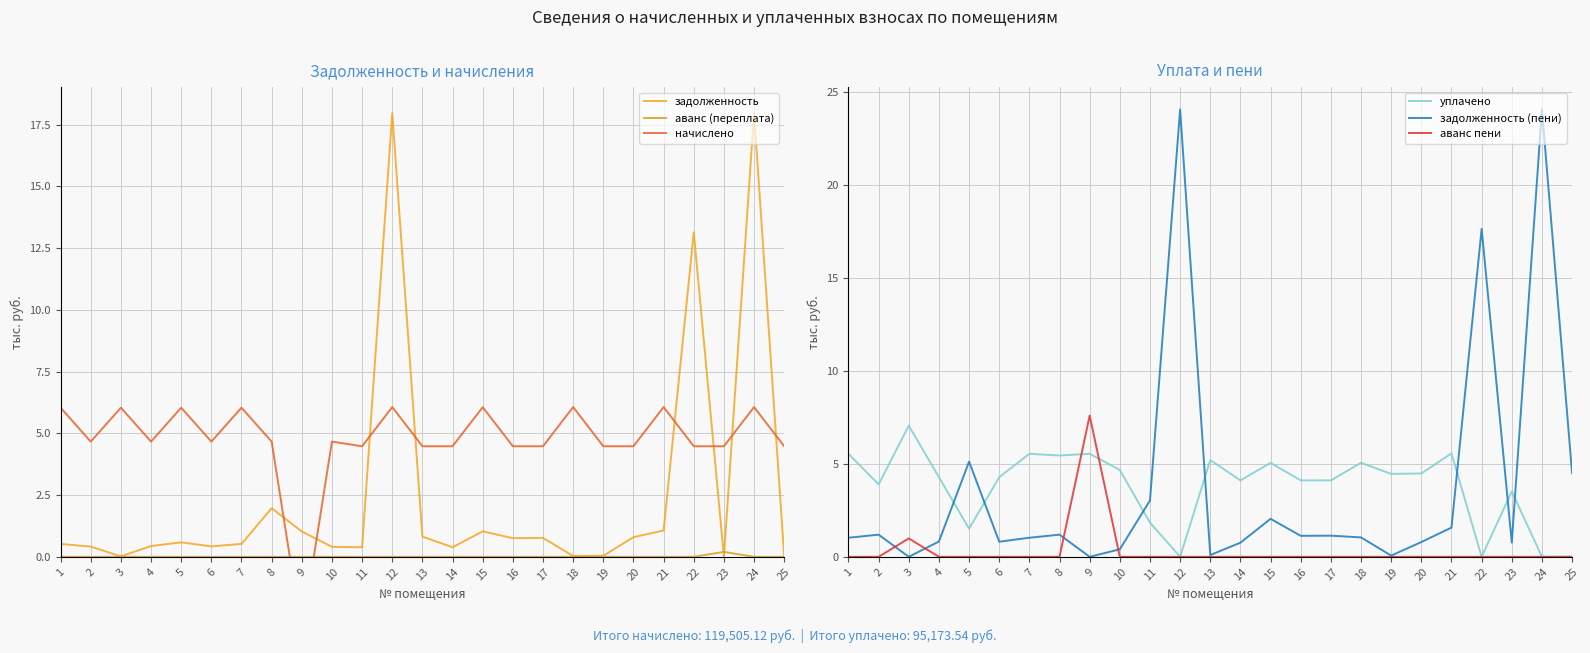

Reading left to right, what are all the values shown in this chart?

задолженность: 1=0.5	2=0.4	3=0.0	4=0.4	5=0.6	6=0.4	7=0.5	8=2.0	9=1.0	10=0.4	11=0.4	12=18.0	13=0.8	14=0.4	15=1.0	16=0.8	17=0.8	18=0.0	19=0.0	20=0.8	21=1.1	22=13.1	23=0.0	24=18.0	25=0.0
аванс (переплата): 1=0.0	2=0.0	3=0.0	4=0.0	5=0.0	6=0.0	7=0.0	8=0.0	9=0.0	10=0.0	11=0.0	12=0.0	13=0.0	14=0.0	15=0.0	16=0.0	17=0.0	18=0.0	19=0.0	20=0.0	21=0.0	22=0.0	23=0.2	24=0.0	25=0.0
начислено: 1=6.0	2=4.7	3=6.0	4=4.7	5=6.0	6=4.7	7=6.0	8=4.7	9=-3.1	10=4.7	11=4.5	12=6.1	13=4.5	14=4.5	15=6.1	16=4.5	17=4.5	18=6.1	19=4.5	20=4.5	21=6.1	22=4.5	23=4.5	24=6.1	25=4.5
уплачено: 1=5.5	2=3.9	3=7.0	4=4.3	5=1.5	6=4.3	7=5.5	8=5.4	9=5.5	10=4.7	11=1.8	12=0.0	13=5.2	14=4.1	15=5.0	16=4.1	17=4.1	18=5.1	19=4.5	20=4.5	21=5.6	22=0.0	23=3.5	24=0.0	25=0.0
задолженность (пени): 1=1.0	2=1.2	3=0.0	4=0.8	5=5.1	6=0.8	7=1.0	8=1.2	9=0.0	10=0.4	11=3.0	12=24.0	13=0.1	14=0.8	15=2.0	16=1.1	17=1.1	18=1.0	19=0.1	20=0.8	21=1.6	22=17.6	23=0.8	24=24.0	25=4.5
аванс пени: 1=0.0	2=0.0	3=1.0	4=0.0	5=0.0	6=0.0	7=0.0	8=0.0	9=7.6	10=0.0	11=0.0	12=0.0	13=0.0	14=0.0	15=0.0	16=0.0	17=0.0	18=0.0	19=0.0	20=0.0	21=0.0	22=0.0	23=0.0	24=0.0	25=0.0